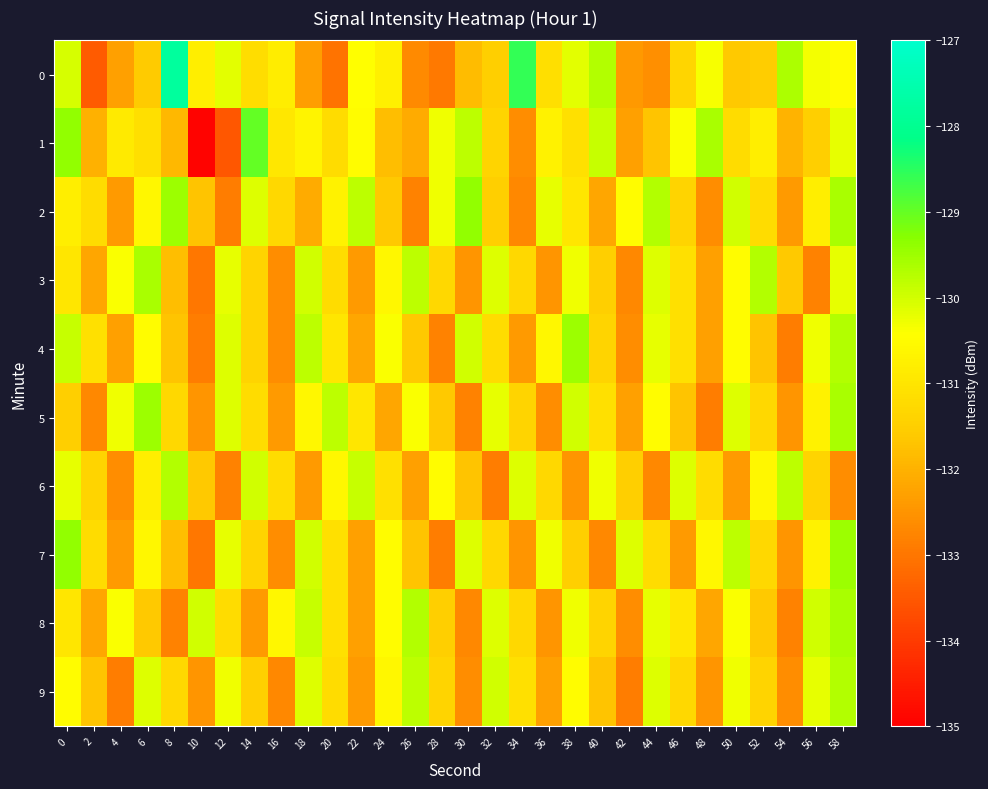

Which series has the largest range (max minus min)?

1